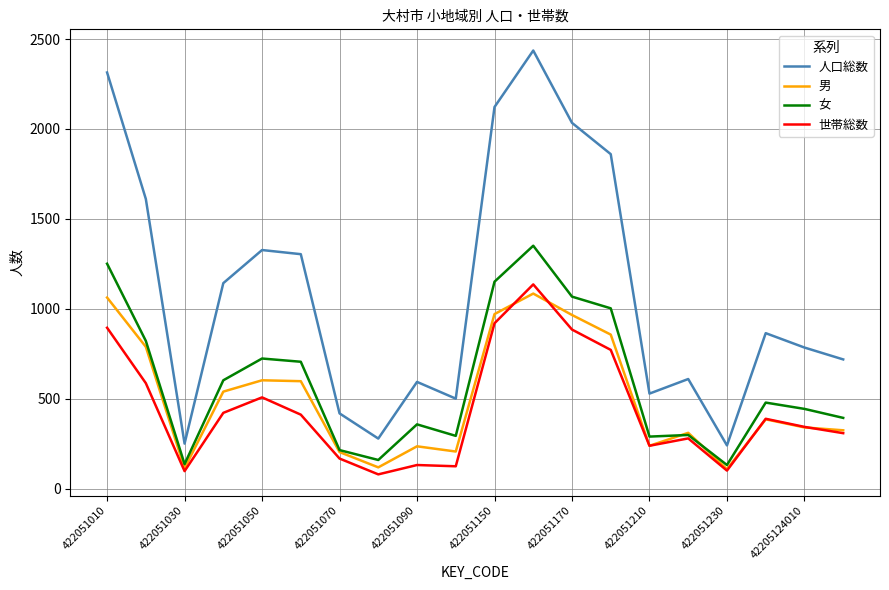

What is the lowest value of the 男 series?

109